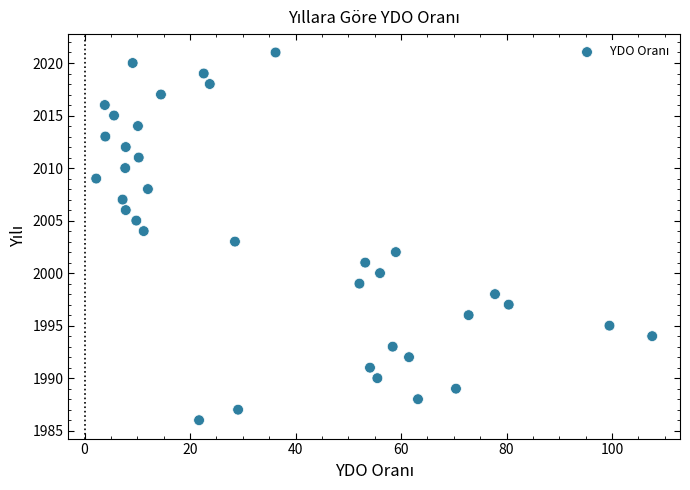

What is the range of Y values (max minus min)?

35